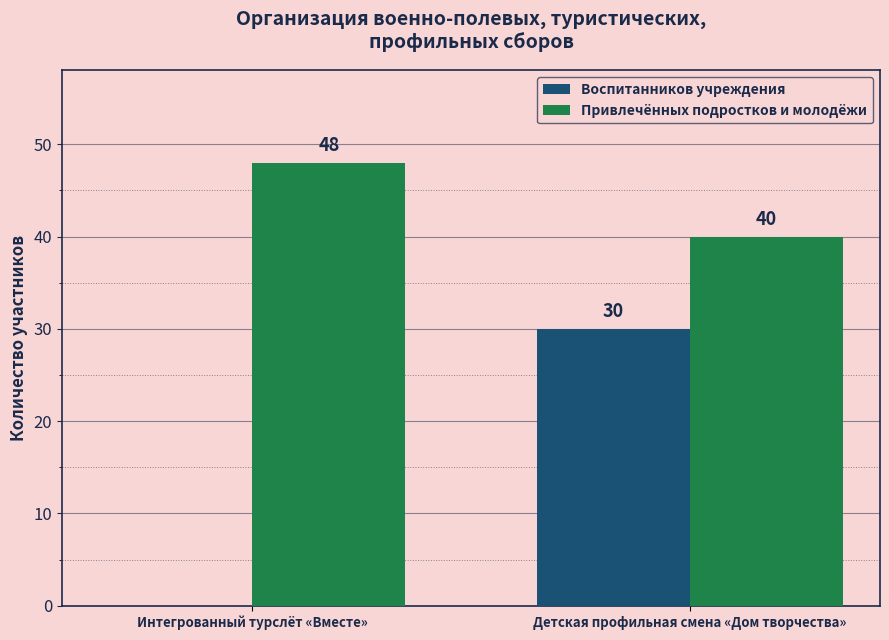

The Привлечённых подростков и молодёжи series shows 83 at Интегрованный турслёт «Вместе». True or false?

False